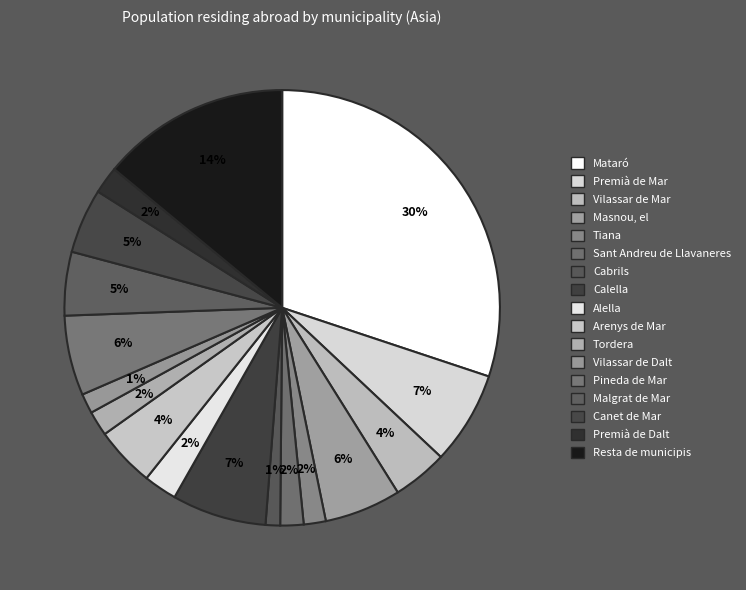

To the nearest percent, what is the difference between the Premià de Dalt and Malgrat de Mar slice percentages?

3%